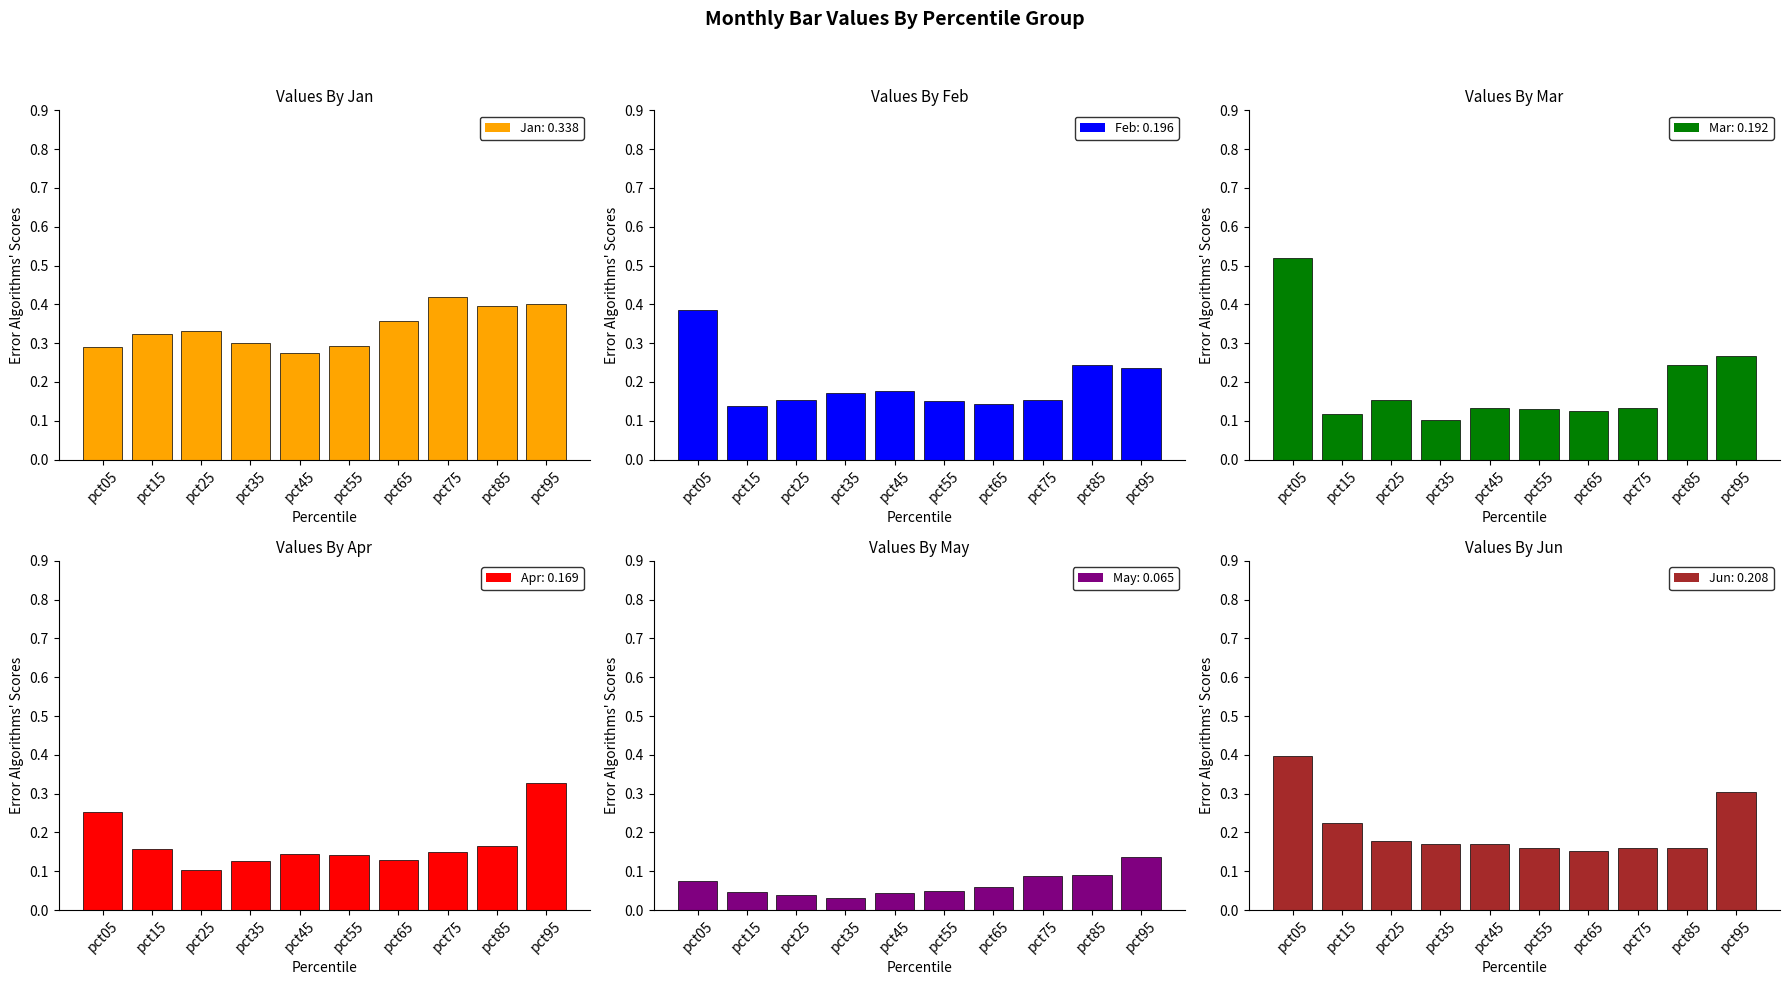

Reading right to left, transcribe all the data shown in this chart.

Jan: pct95=0.4	pct85=0.4	pct75=0.4	pct65=0.4	pct55=0.3	pct45=0.3	pct35=0.3	pct25=0.3	pct15=0.3	pct05=0.3
Feb: pct95=0.2	pct85=0.2	pct75=0.2	pct65=0.1	pct55=0.2	pct45=0.2	pct35=0.2	pct25=0.2	pct15=0.1	pct05=0.4
Mar: pct95=0.3	pct85=0.2	pct75=0.1	pct65=0.1	pct55=0.1	pct45=0.1	pct35=0.1	pct25=0.2	pct15=0.1	pct05=0.5
Apr: pct95=0.3	pct85=0.2	pct75=0.1	pct65=0.1	pct55=0.1	pct45=0.1	pct35=0.1	pct25=0.1	pct15=0.2	pct05=0.3
May: pct95=0.1	pct85=0.1	pct75=0.1	pct65=0.1	pct55=0.0	pct45=0.0	pct35=0.0	pct25=0.0	pct15=0.0	pct05=0.1
Jun: pct95=0.3	pct85=0.2	pct75=0.2	pct65=0.2	pct55=0.2	pct45=0.2	pct35=0.2	pct25=0.2	pct15=0.2	pct05=0.4